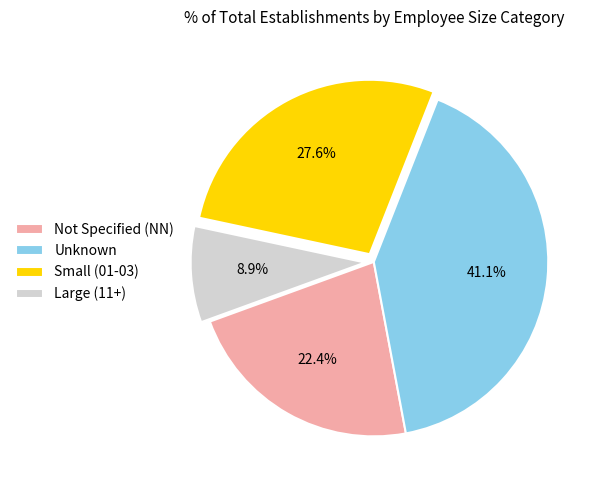

What is the total percentage of Unknown and Not Specified (NN)?

63.5%